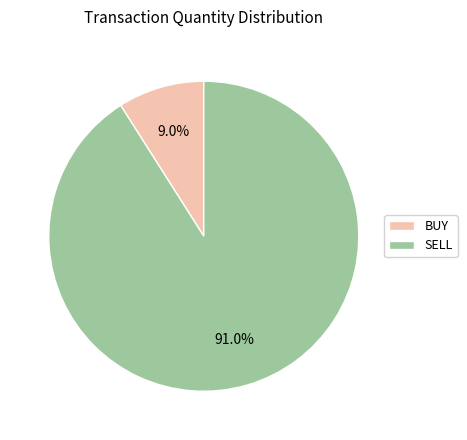

Which category has the smallest portion of the pie?

BUY